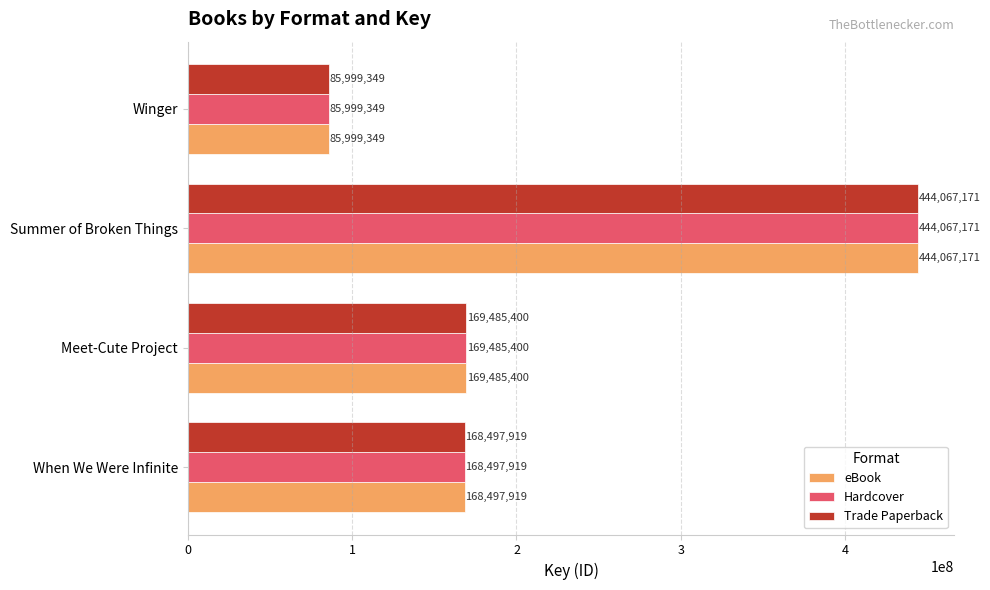

Which category has the lowest value across all series?

Winger